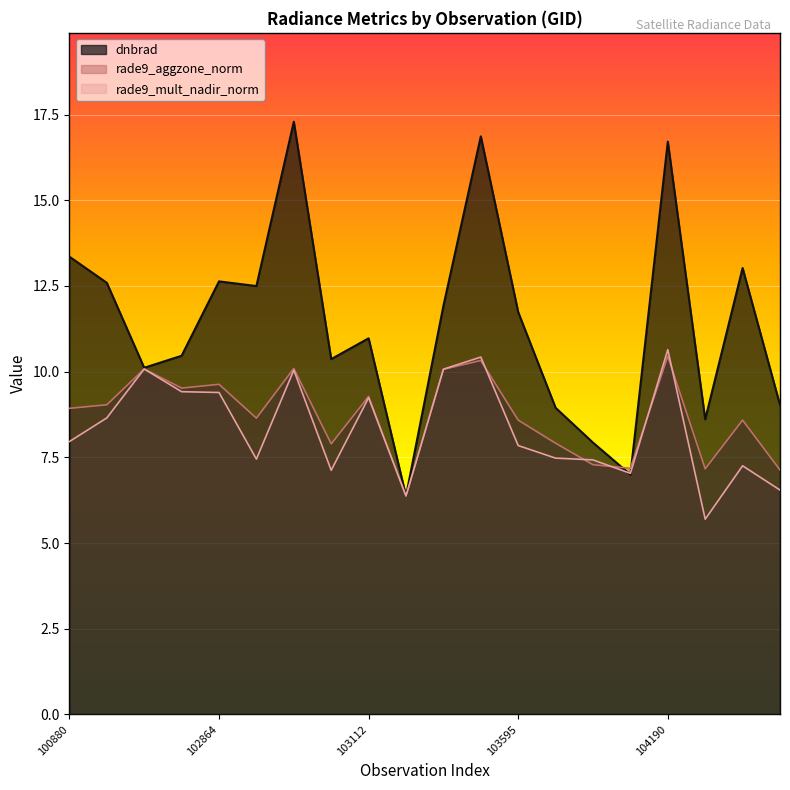

The rade9_aggzone_norm series shows 9.6 at 103230. True or false?

False